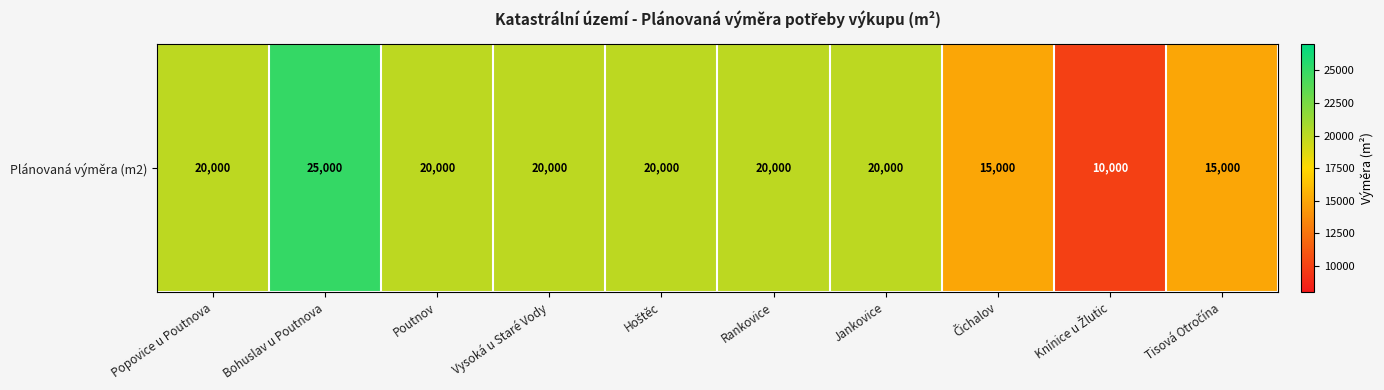

What is the difference between the second highest and second lowest values?

5000